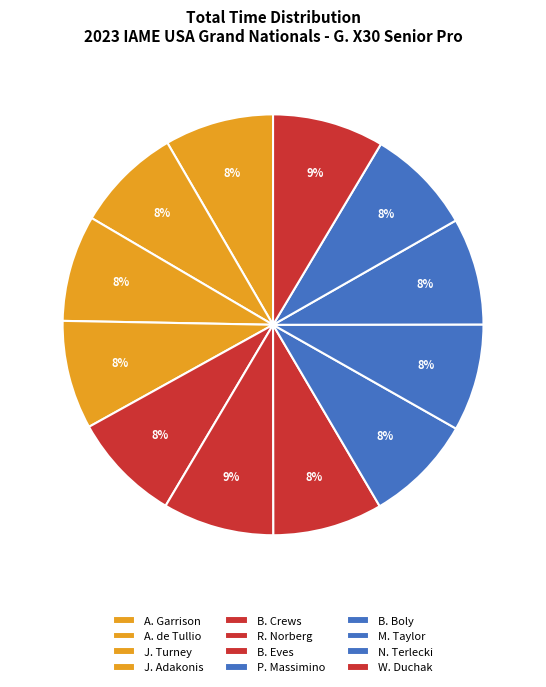

How many segments does this pie chart have?

12